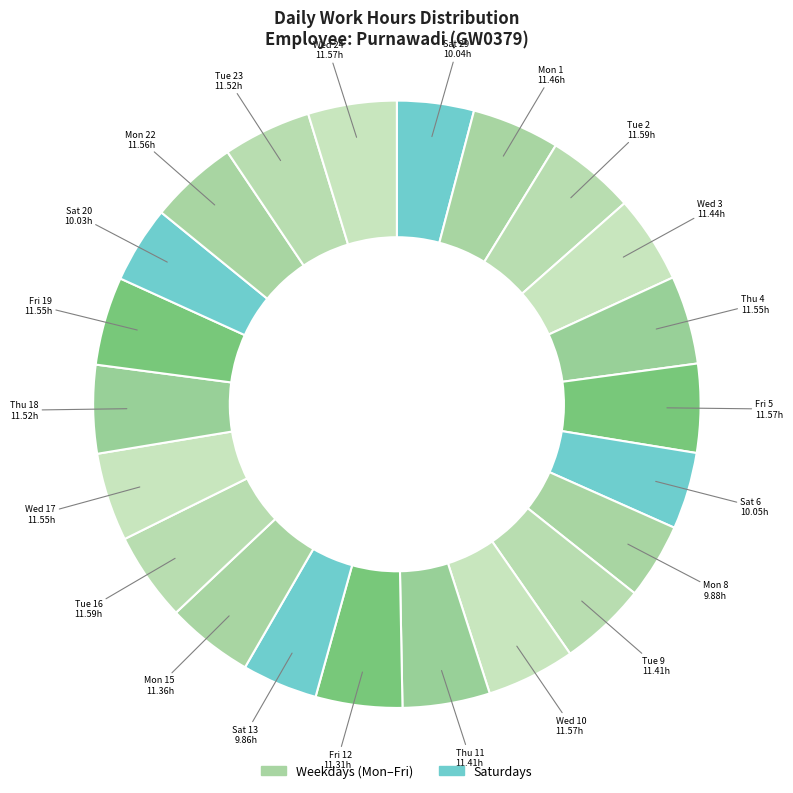

Count the number of slices in the pie.

22